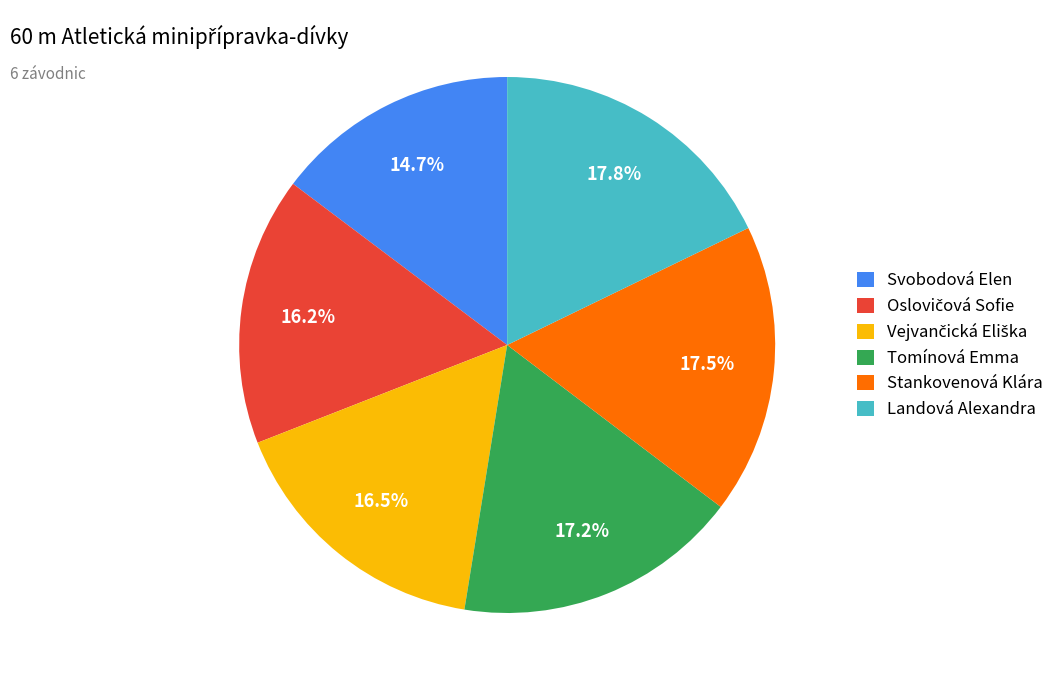

What is the ratio of the value at Stankovenová Klára to the value at Svobodová Elen?

1.2